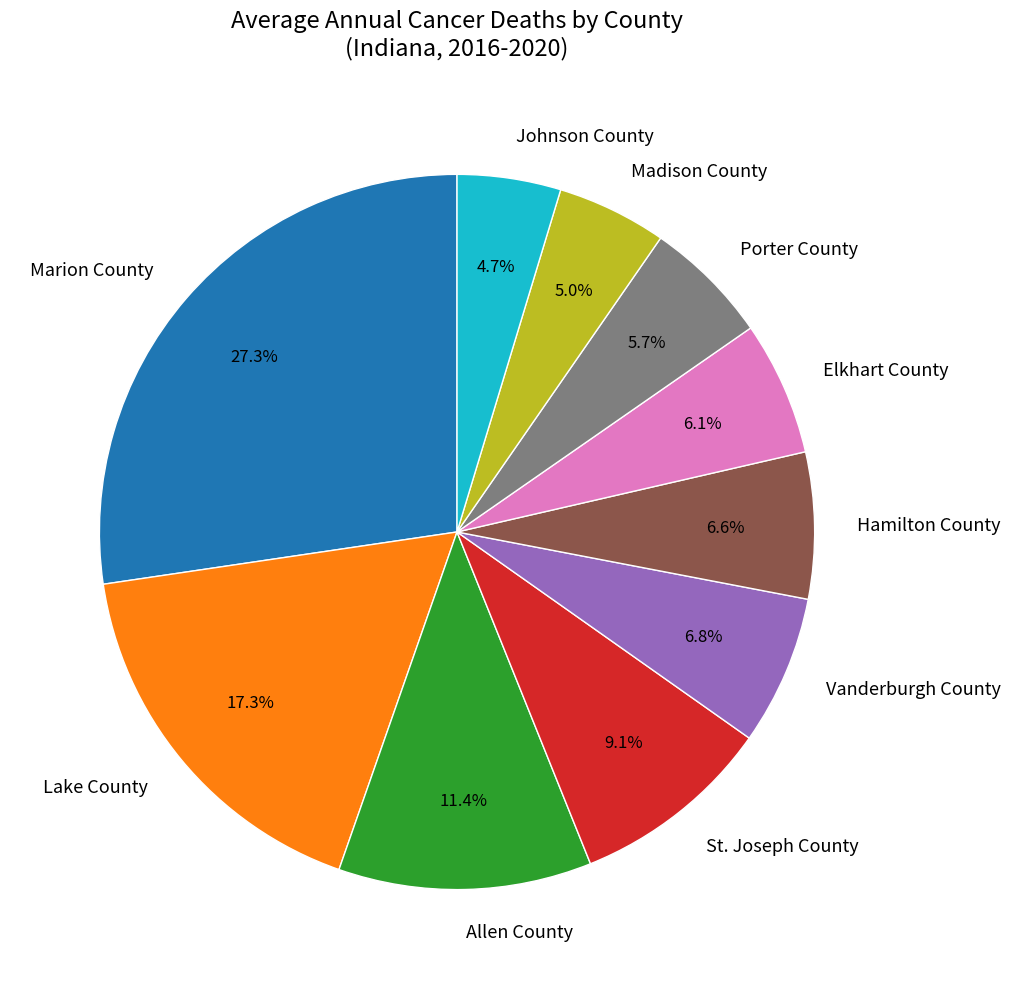

True or false: Lake County accounts for 26% of the total.

False